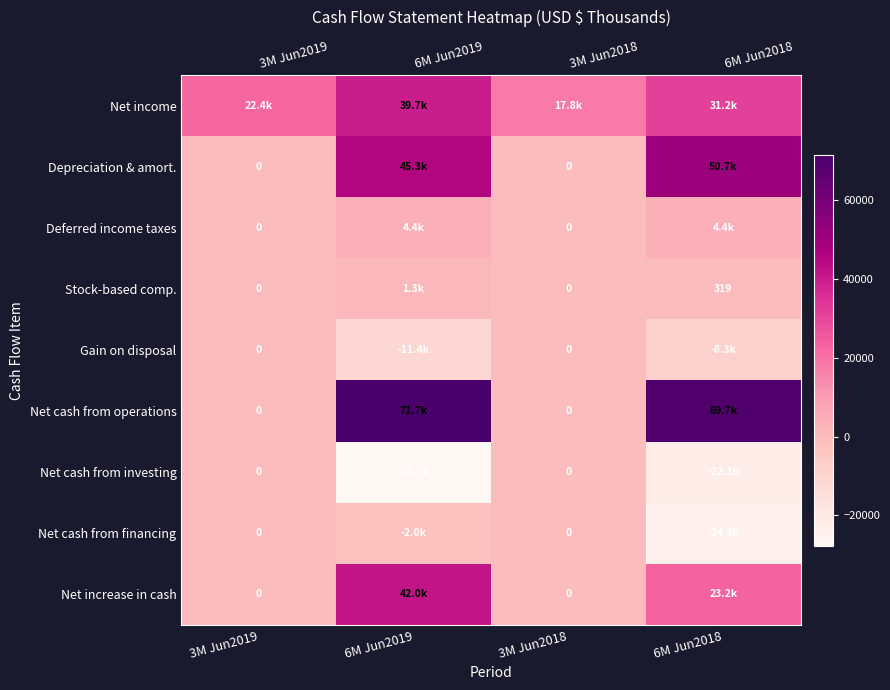

Which has a higher value, 6M Jun2019 or 3M Jun2018?

6M Jun2019